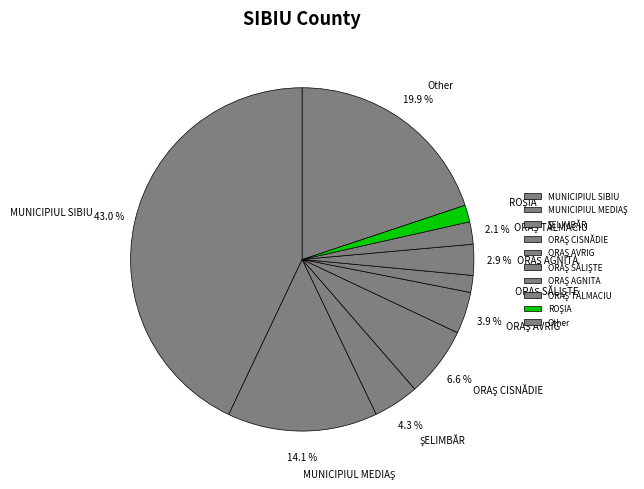

Which slice is the largest?

MUNICIPIUL SIBIU